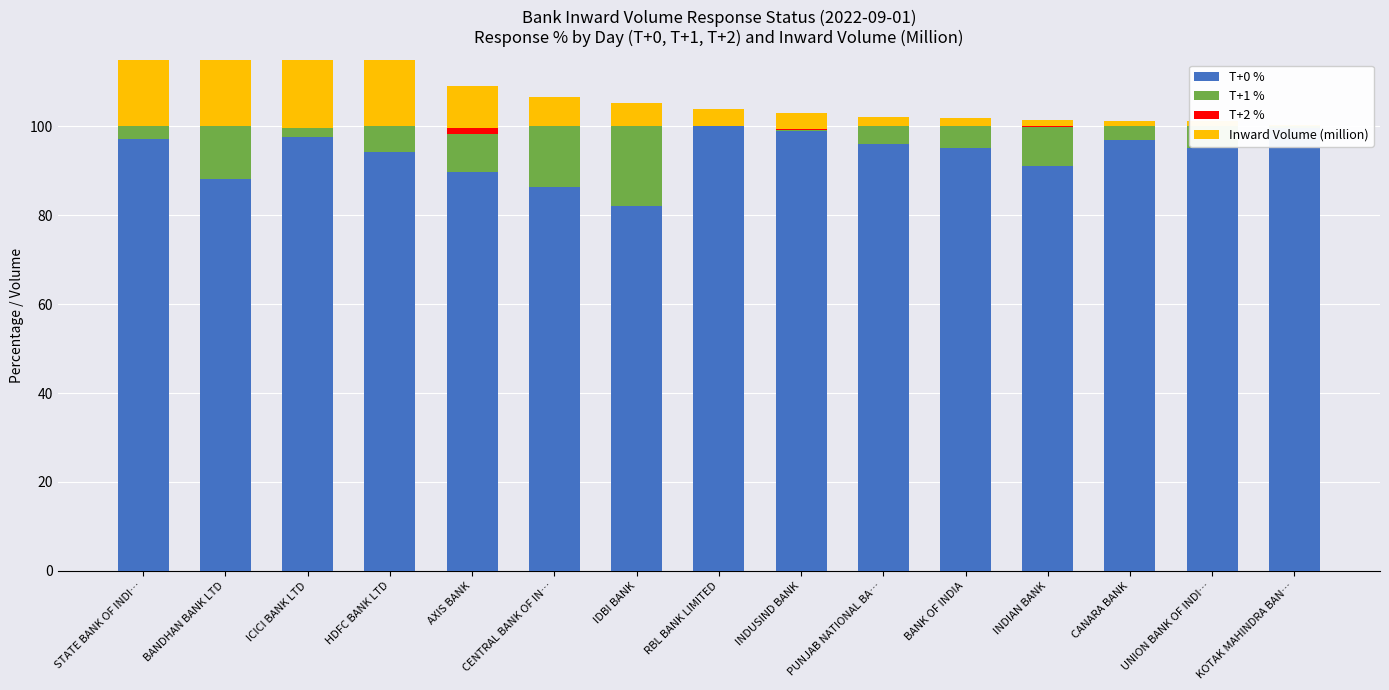

List the labels in order of T+2 % value, smallest first.

STATE BANK OF INDI…, BANDHAN BANK LTD, ICICI BANK LTD, RBL BANK LIMITED, PUNJAB NATIONAL BA…, BANK OF INDIA, UNION BANK OF INDI…, KOTAK MAHINDRA BAN…, HDFC BANK LTD, CENTRAL BANK OF IN…, IDBI BANK, CANARA BANK, INDUSIND BANK, INDIAN BANK, AXIS BANK